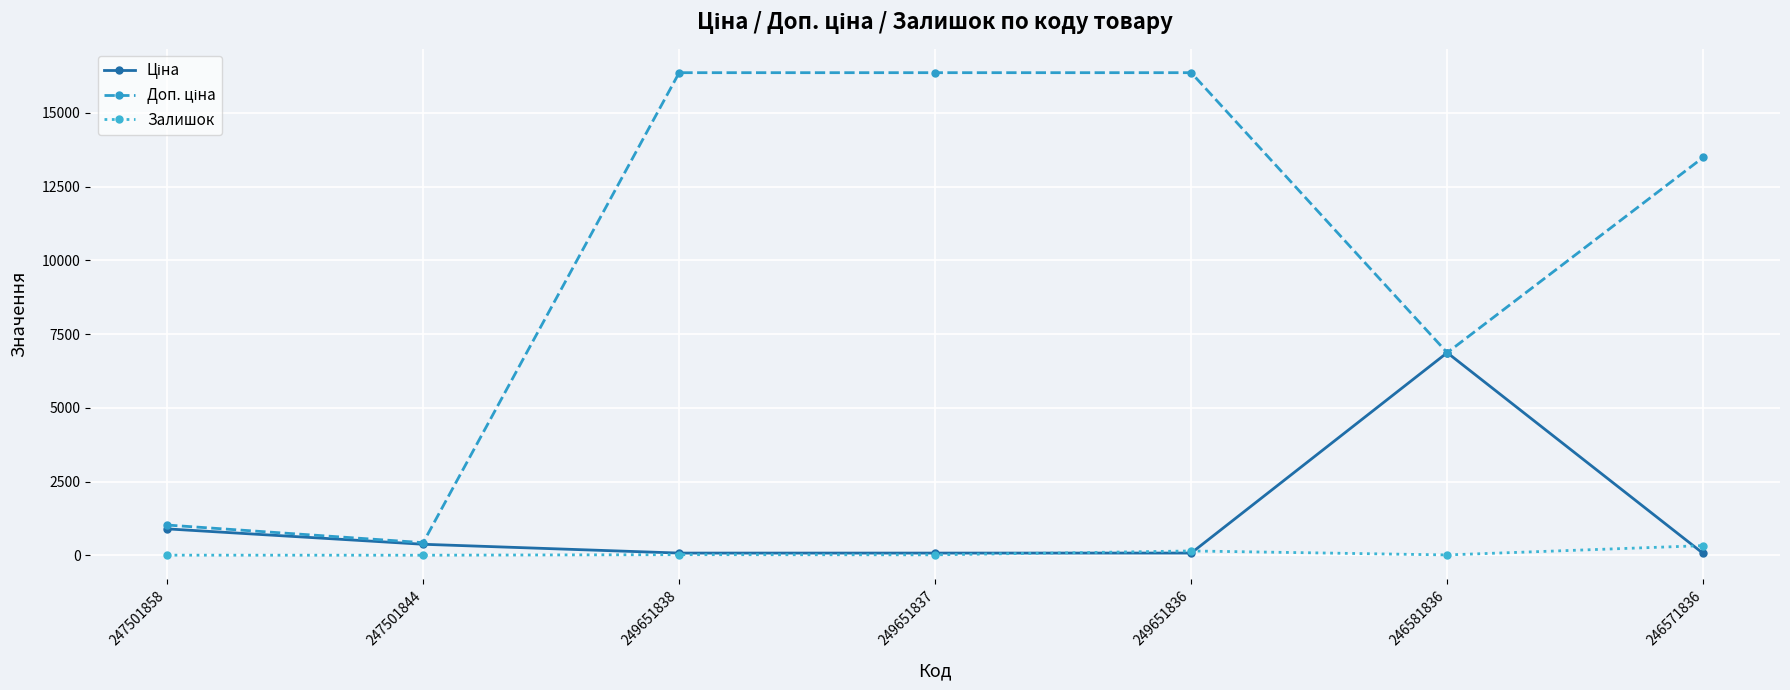

Count the number of data series in this chart.

3